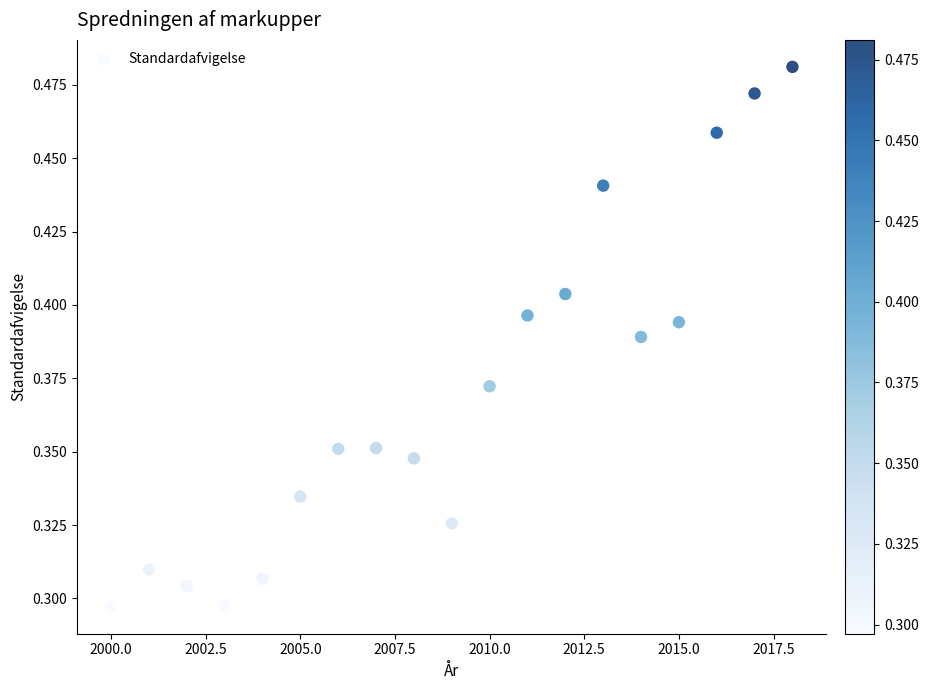

What is the range of X values (max minus min)?

18.0